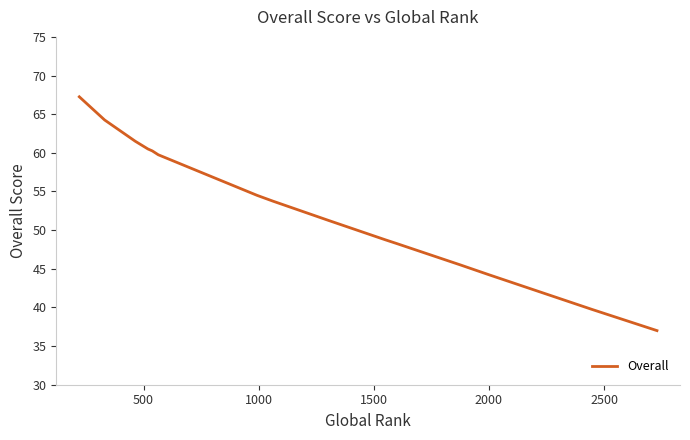

How many categories are shown in the chart?

15